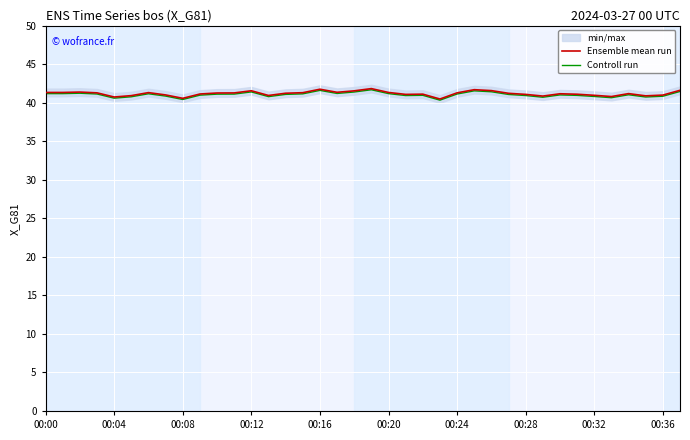

The value of Controll run at 00:04 is 61.8. True or false?

False